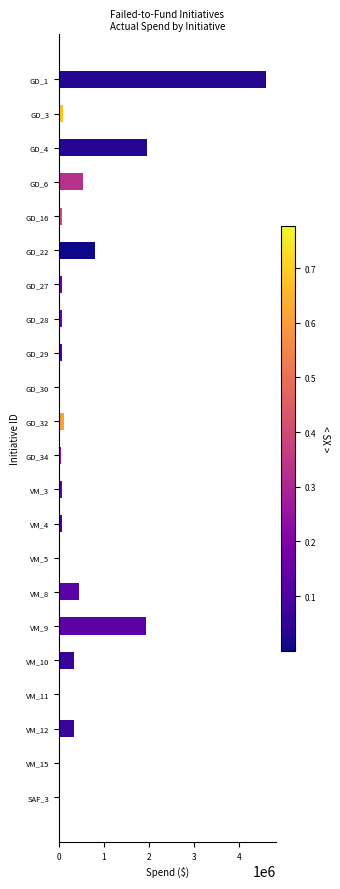

What is the greatest value displayed?

4595400